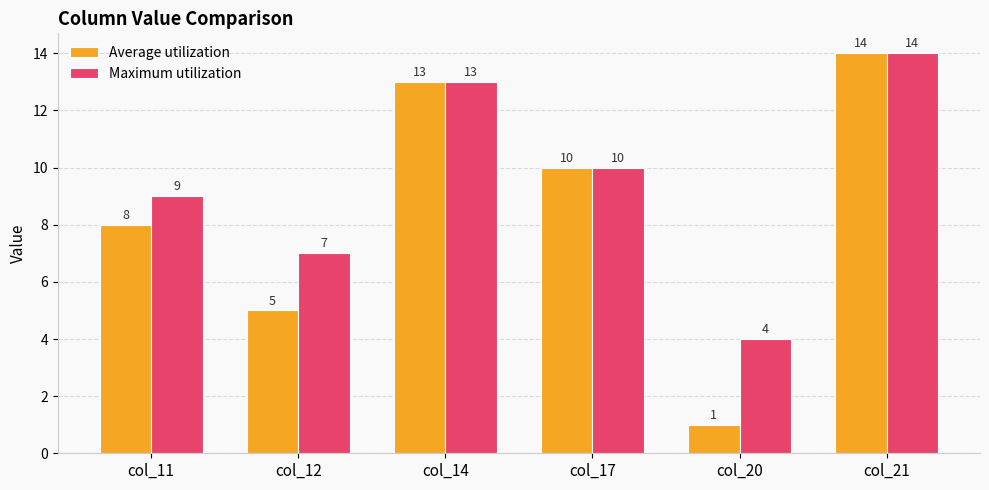

Which series has the widest spread of values?

Average utilization